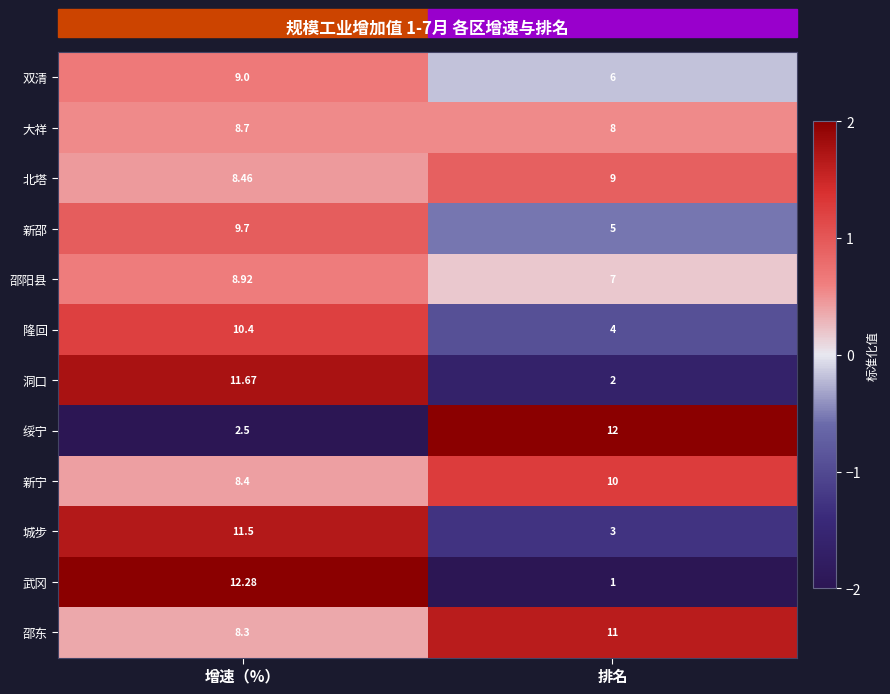

Between 增速（%） and 排名, which series saw the biggest shift?

武冈